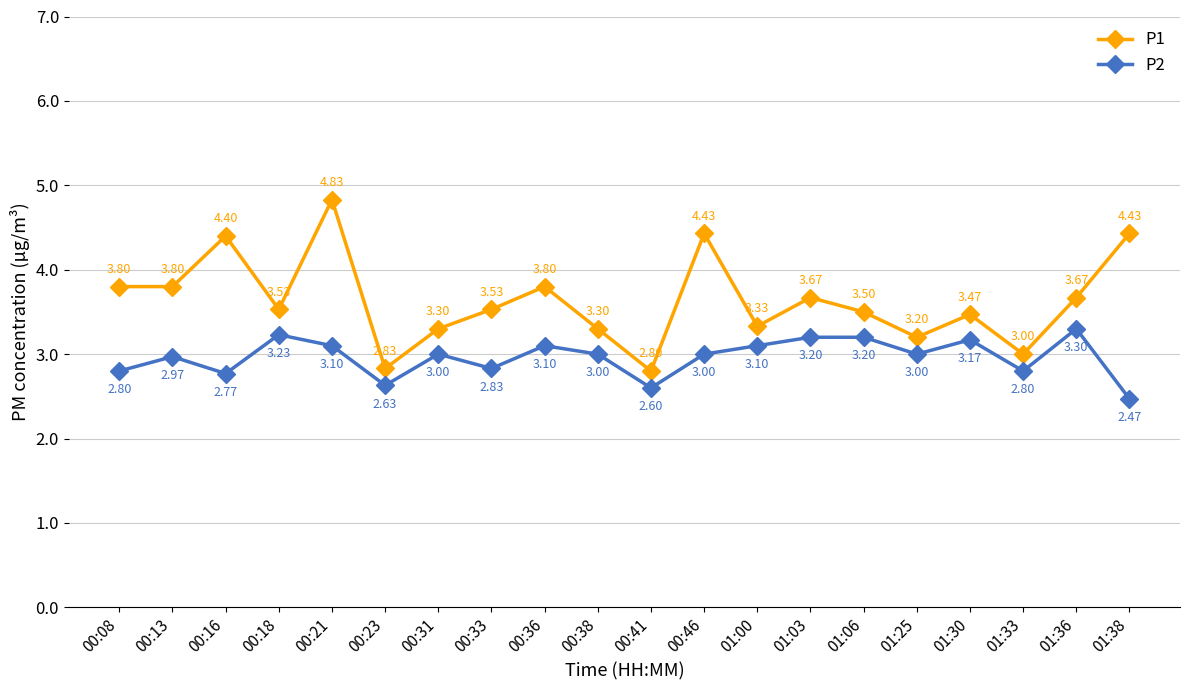

What is the value of the P1 point at the 18th from the left?

3.0